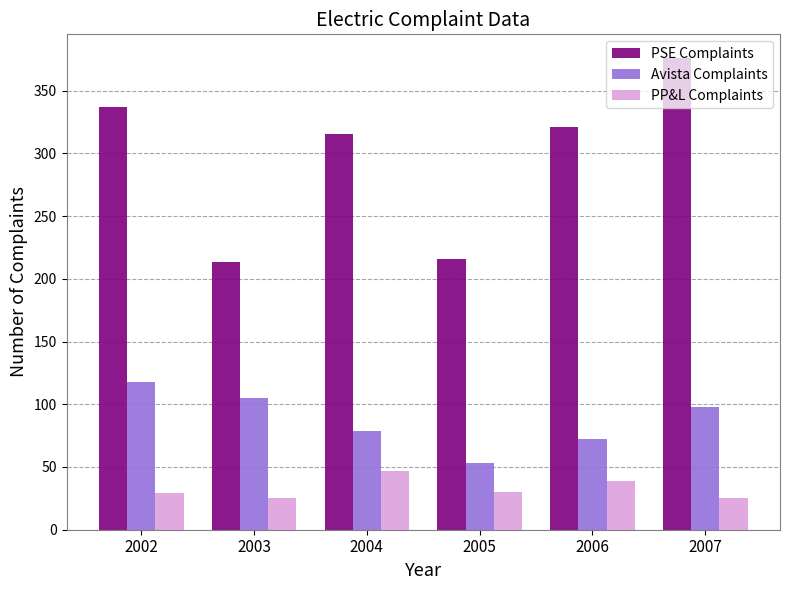

What is the lowest value of the PP&L Complaints series?

25